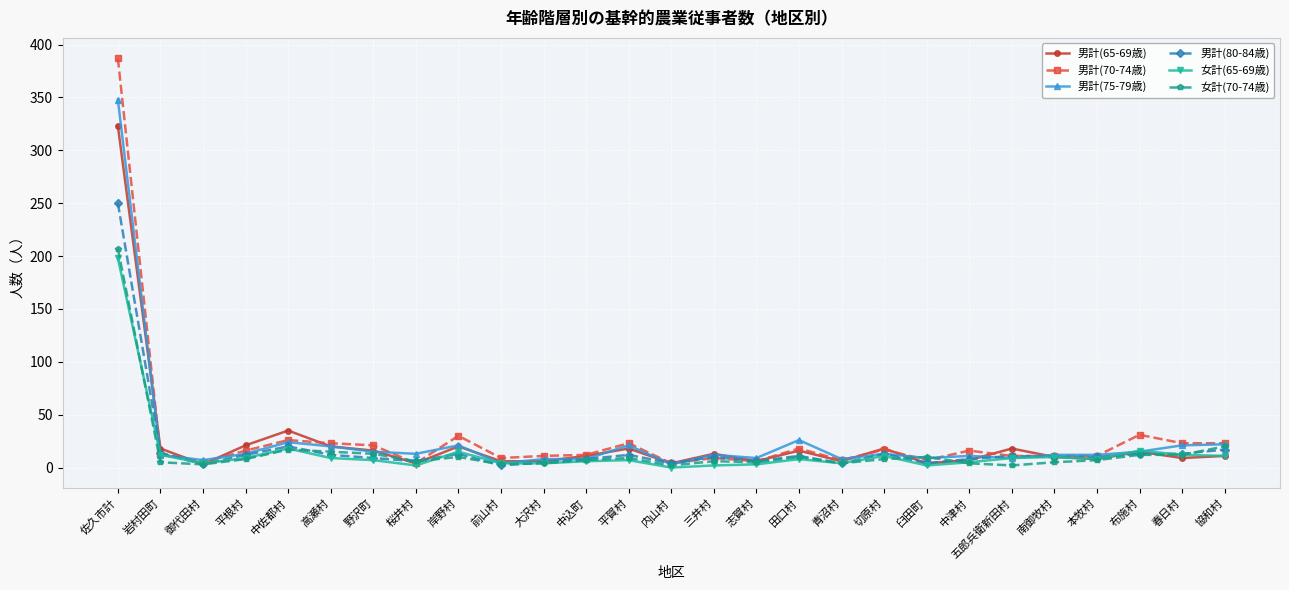

Which series has the largest range (max minus min)?

男計(70-74歳)